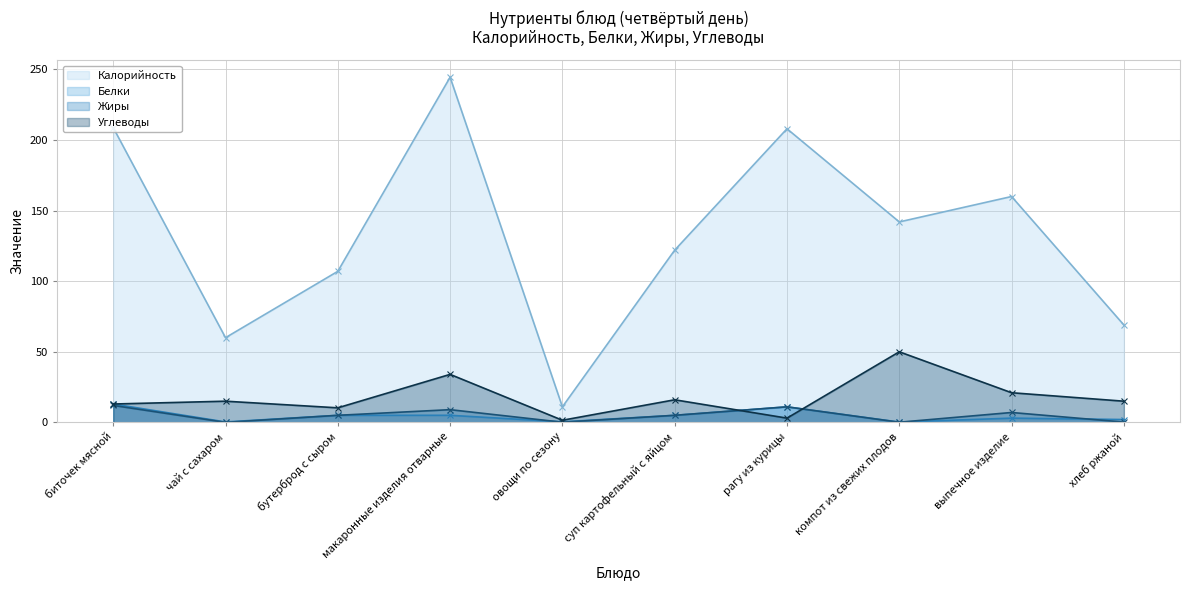

At which label does Калорийность first exceed 142?

биточек мясной